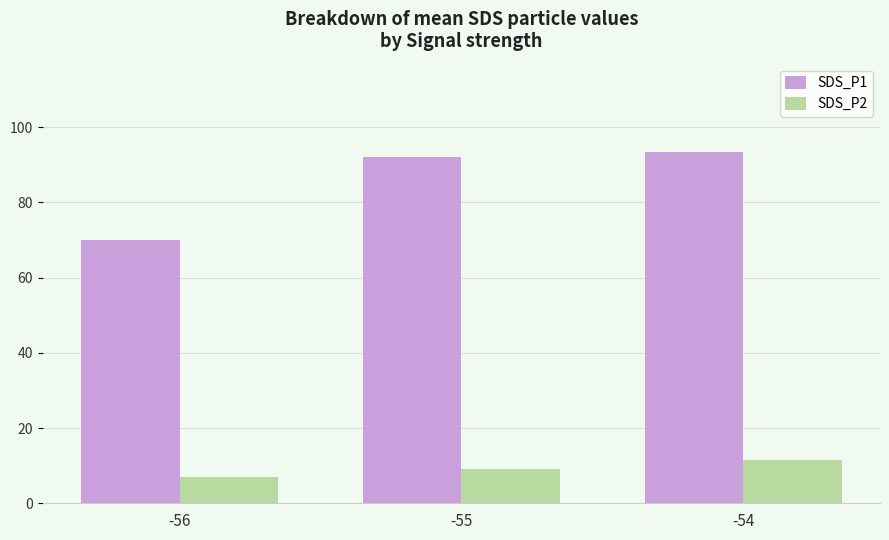

Is the value of SDS_P2 at -55 greater than the value of SDS_P1 at -55?

No